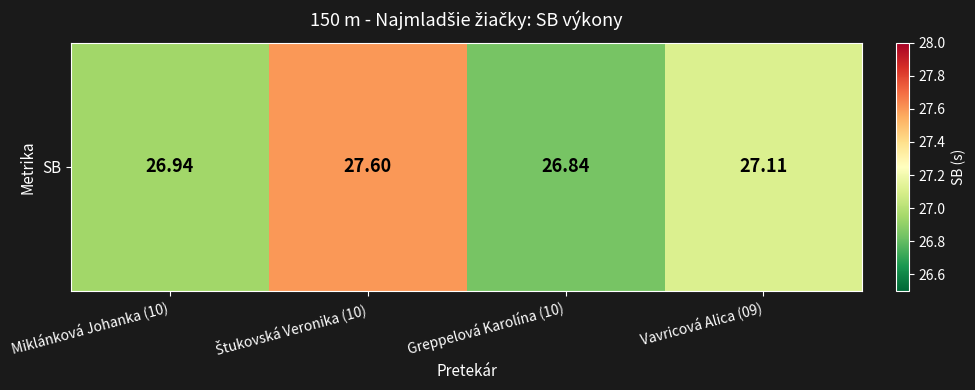

Where is the data nearest to the value 27?

Miklánková Johanka (10)